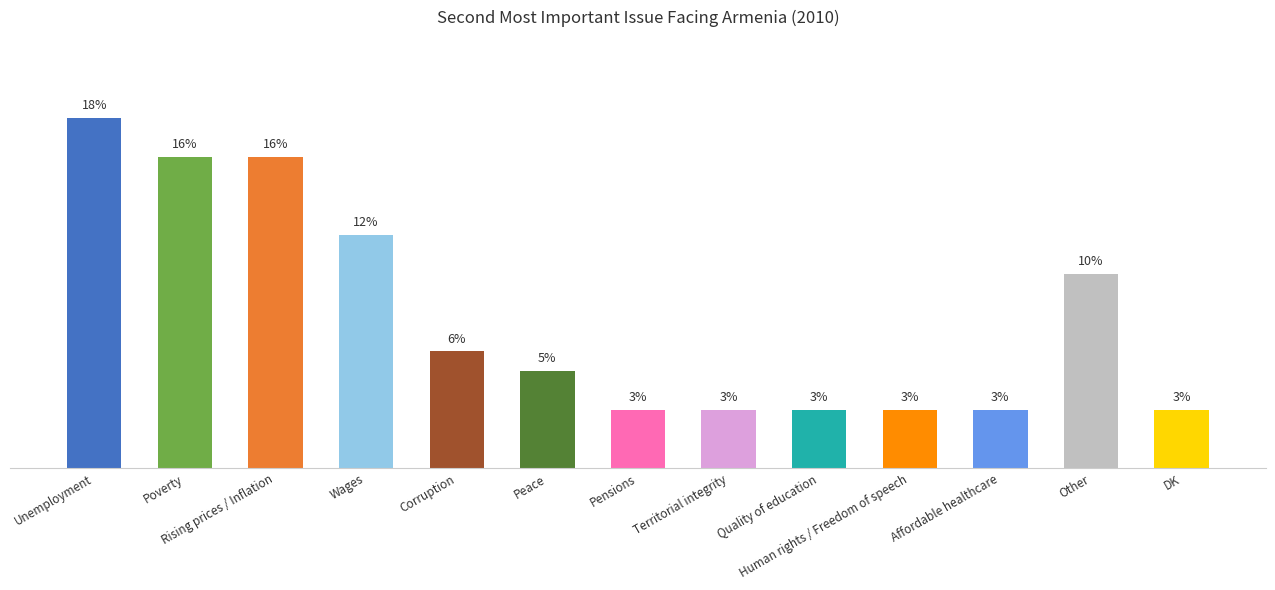

Are the bars horizontal?

No